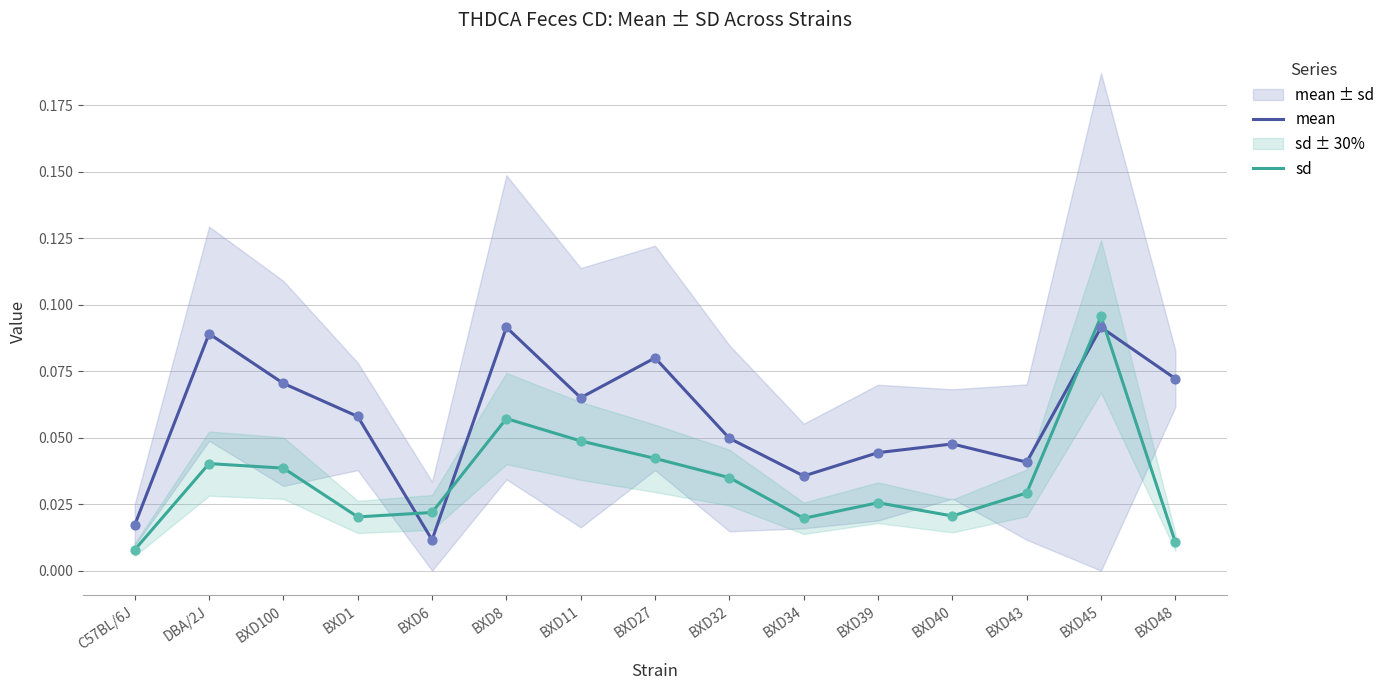

Which series has the largest total across all categories?

mean